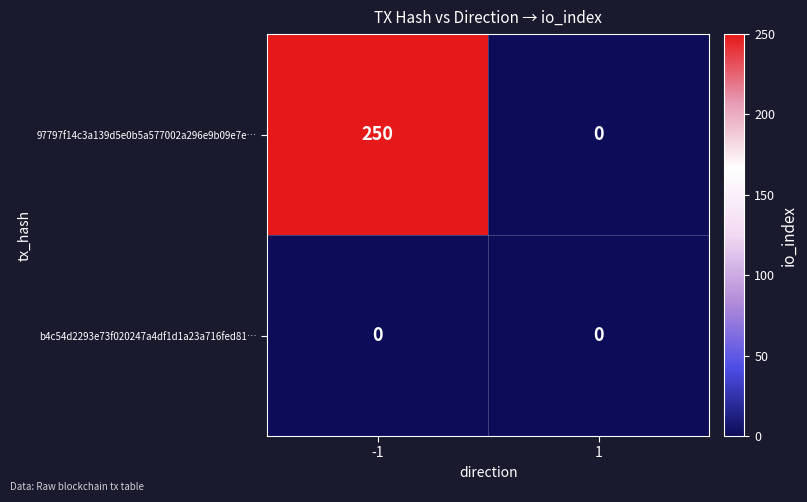

At -1, list the series in order from smallest to largest.

b4c54d2293e73f020247a4df1d1a23a716fed81…, 97797f14c3a139d5e0b5a577002a296e9b09e7e…